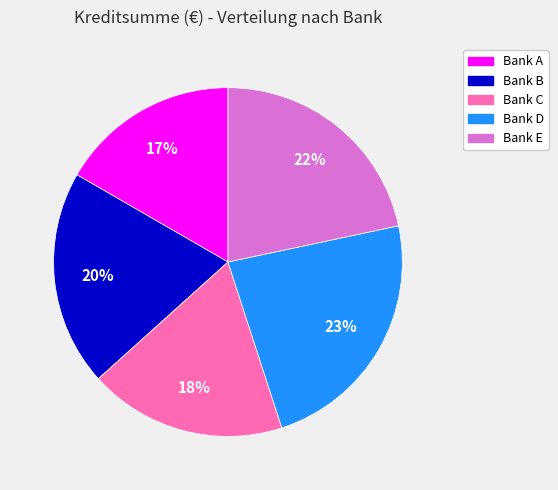

Does Bank A account for over 50% of the chart?

No